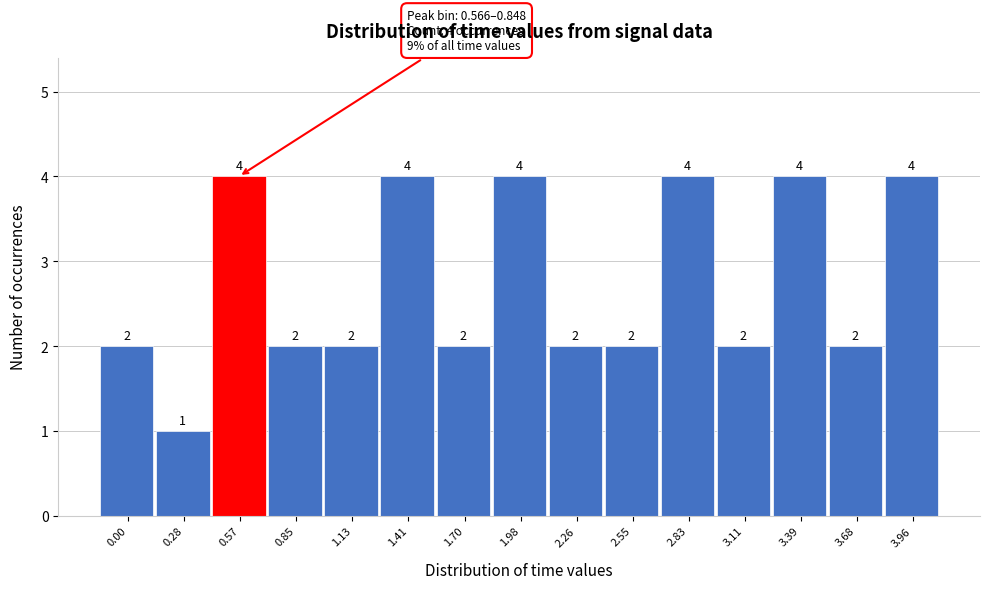

Reading right to left, list all the values displayed in this chart.

3.96=4	3.68=2	3.39=4	3.11=2	2.83=4	2.55=2	2.26=2	1.98=4	1.70=2	1.41=4	1.13=2	0.85=2	0.57=4	0.28=1	0.00=2